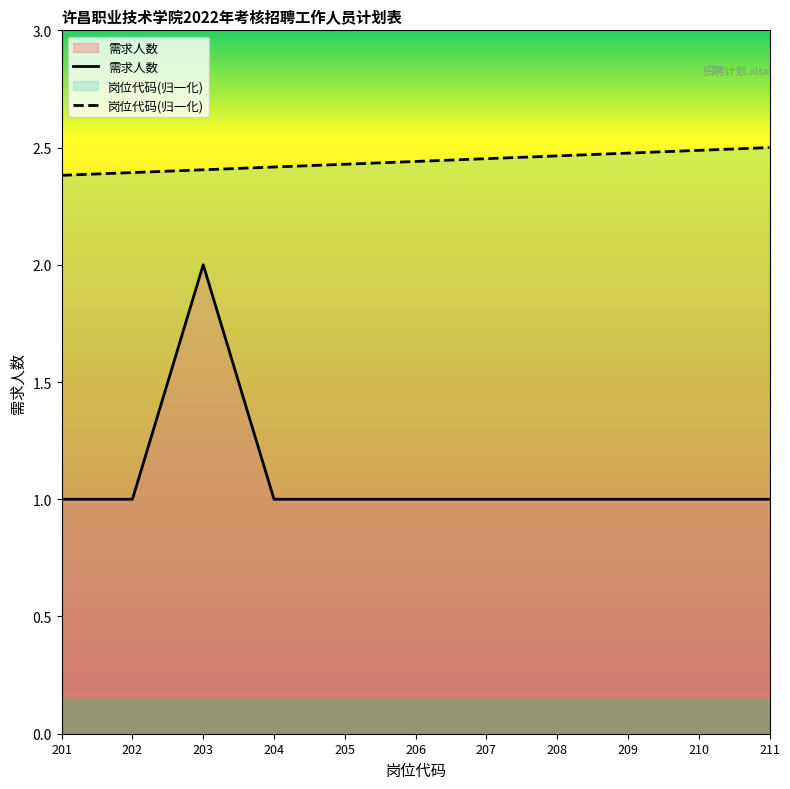

Which category has the lowest value in the 需求人数 series?

201